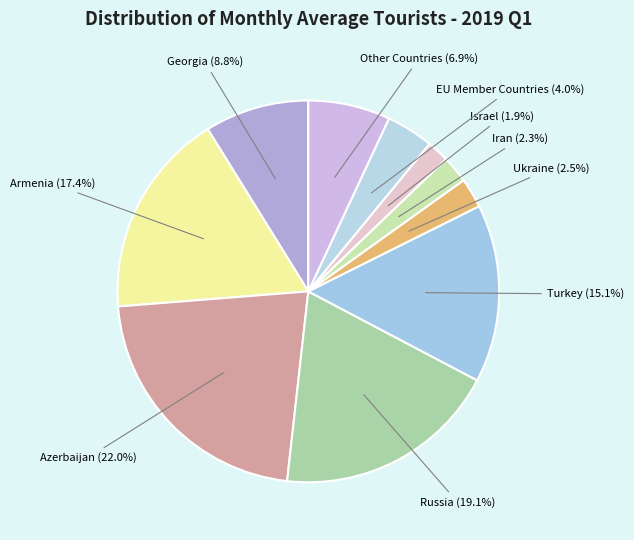

What is the total percentage of Armenia and EU Member Countries?

21.4%